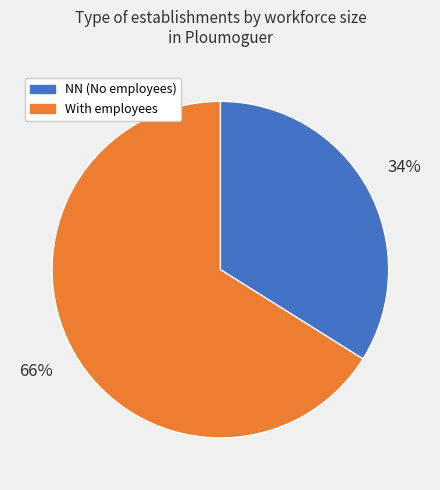

Rank the categories by value from highest to lowest.

With employees, NN (No employees)